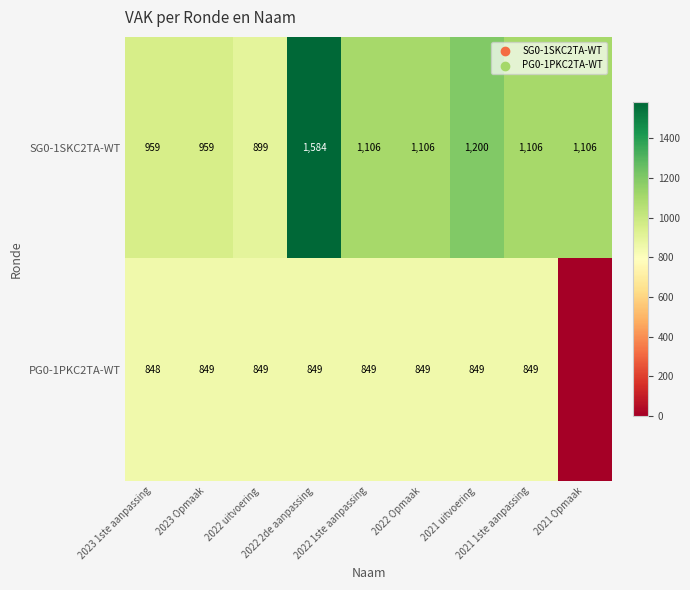

What is the difference between the maximum and minimum values in the SG0-1SKC2TA-WT series?

685